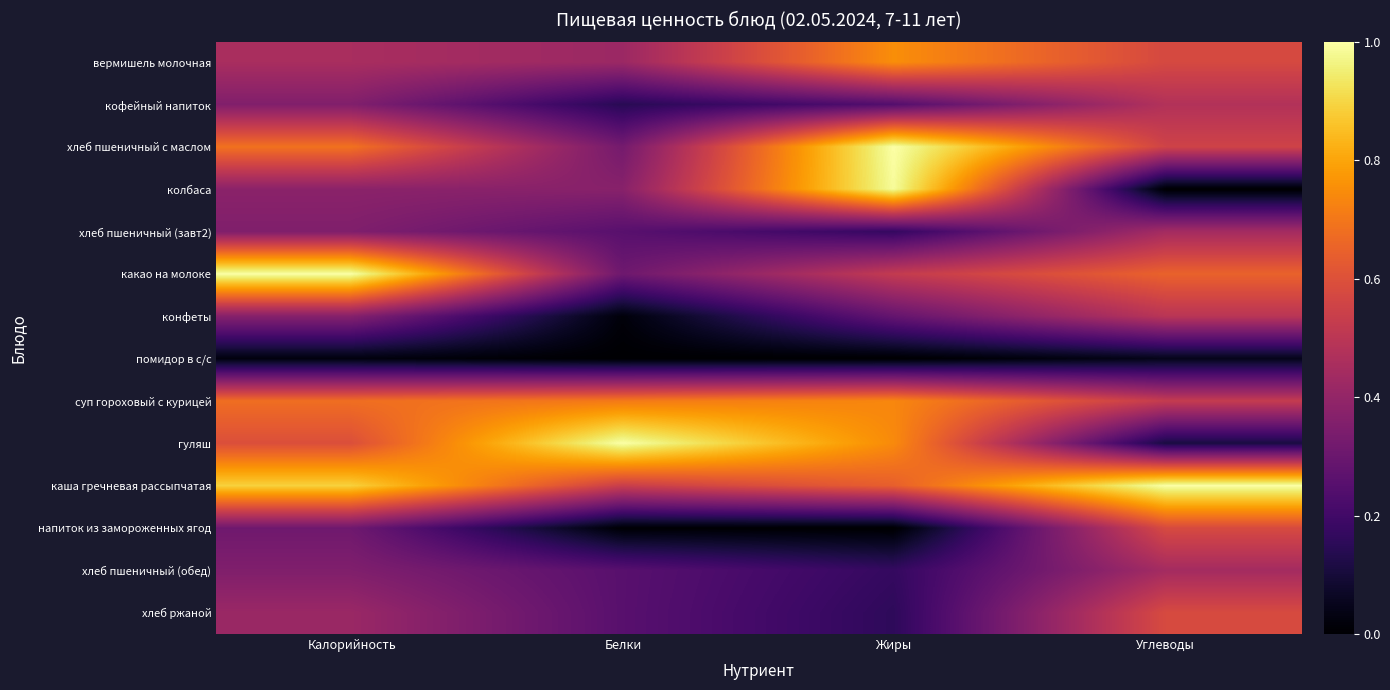

Reading right to left, what are all the values shown in this chart?

вермишель молочная: Углеводы=0.6	Жиры=0.8	Белки=0.4	Калорийность=0.5
кофейный напиток: Углеводы=0.5	Жиры=0.2	Белки=0.1	Калорийность=0.4
хлеб пшеничный с маслом: Углеводы=0.6	Жиры=1.0	Белки=0.3	Калорийность=0.7
колбаса: Углеводы=0.0	Жиры=1.0	Белки=0.4	Калорийность=0.4
хлеб пшеничный (завт2): Углеводы=0.4	Жиры=0.2	Белки=0.3	Калорийность=0.4
какао на молоке: Углеводы=0.6	Жиры=0.5	Белки=0.3	Калорийность=1.0
конфеты: Углеводы=0.5	Жиры=0.3	Белки=0.0	Калорийность=0.4
помидор в с/с: Углеводы=0.0	Жиры=0.0	Белки=0.0	Калорийность=0.0
суп гороховый с курицей: Углеводы=0.5	Жиры=0.7	Белки=0.7	Калорийность=0.7
гуляш: Углеводы=0.1	Жиры=0.7	Белки=1.0	Калорийность=0.6
каша гречневая рассыпчатая: Углеводы=1.0	Жиры=0.6	Белки=0.5	Калорийность=0.9
напиток из замороженных ягод: Углеводы=0.6	Жиры=0.0	Белки=0.0	Калорийность=0.3
хлеб пшеничный (обед): Углеводы=0.4	Жиры=0.2	Белки=0.3	Калорийность=0.4
хлеб ржаной: Углеводы=0.6	Жиры=0.2	Белки=0.3	Калорийность=0.4